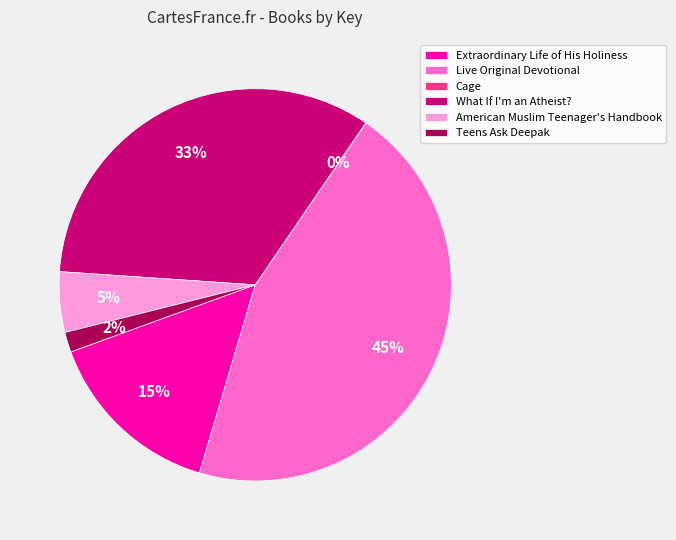

Which category has the biggest portion of the pie?

Live Original Devotional